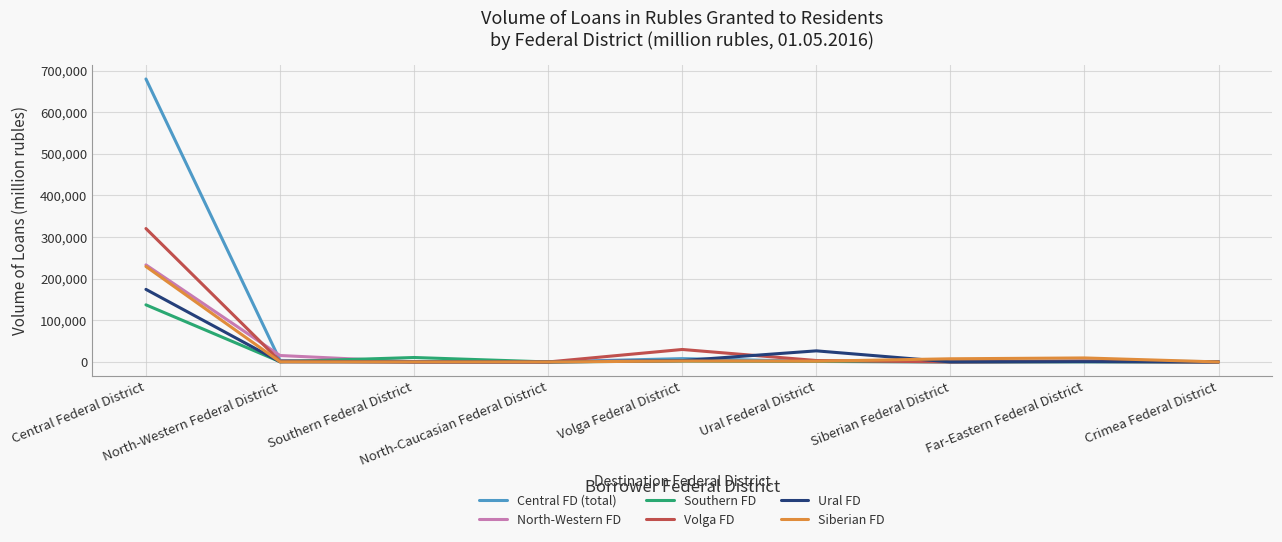

At which category is the sum across all series the highest?

Central Federal District